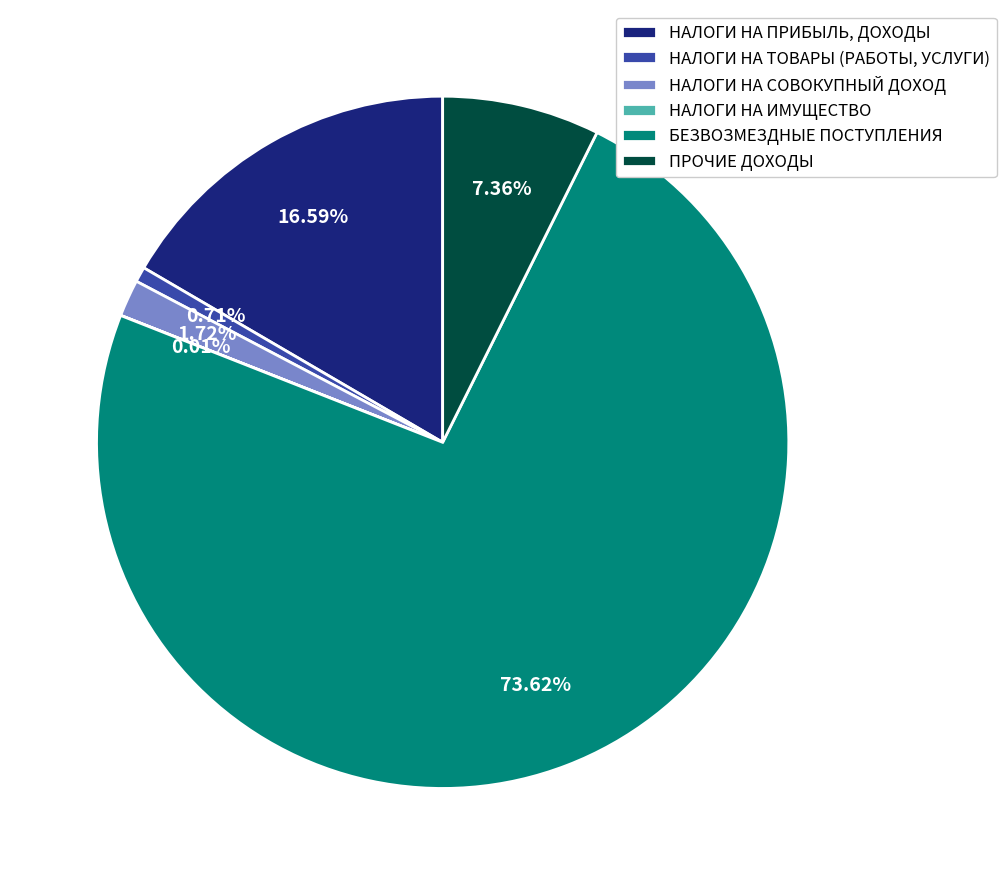

To the nearest percent, what is the combined percentage of НАЛОГИ НА ПРИБЫЛЬ, ДОХОДЫ and НАЛОГИ НА СОВОКУПНЫЙ ДОХОД?

18%